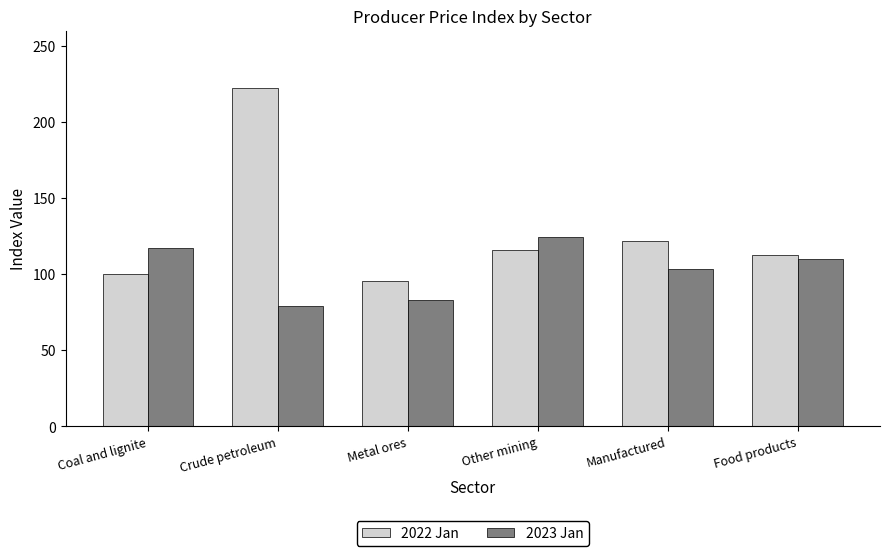

At which category is the sum across all series the highest?

Crude petroleum